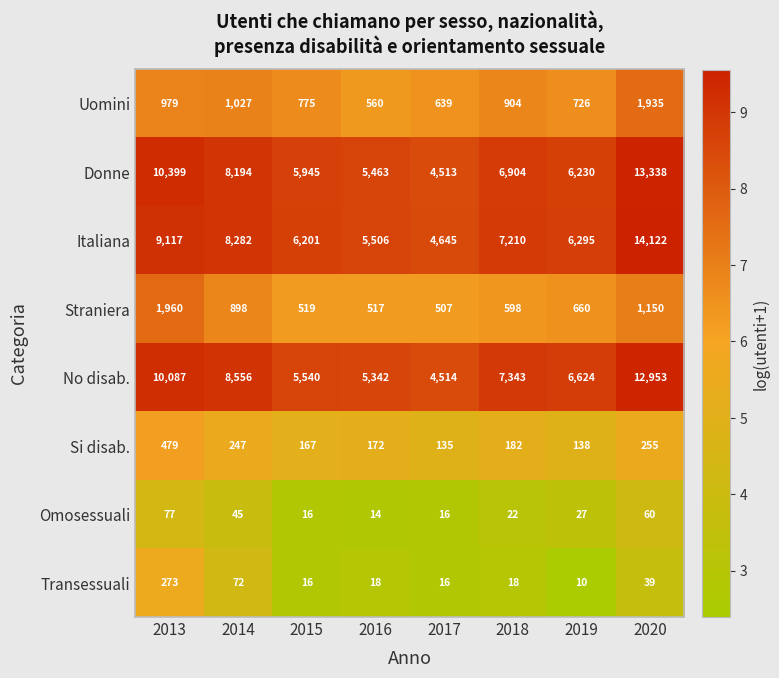

What is the difference between the highest and lowest values at 2020?

14083